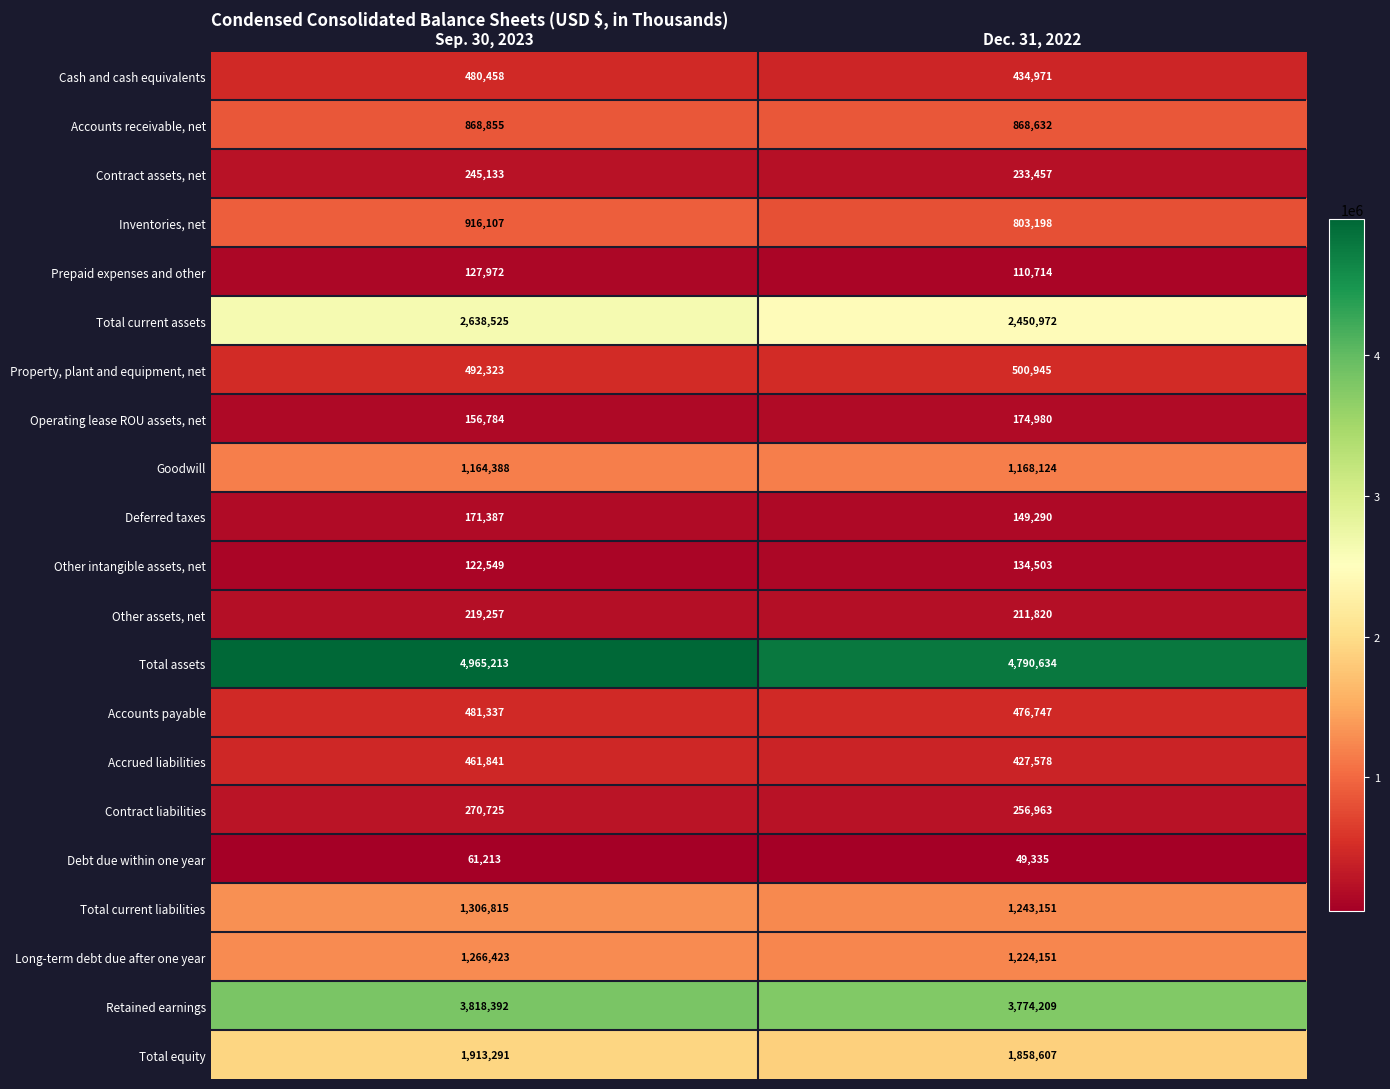

Between Sep. 30, 2023 and Dec. 31, 2022, which series saw the biggest shift?

Total current assets